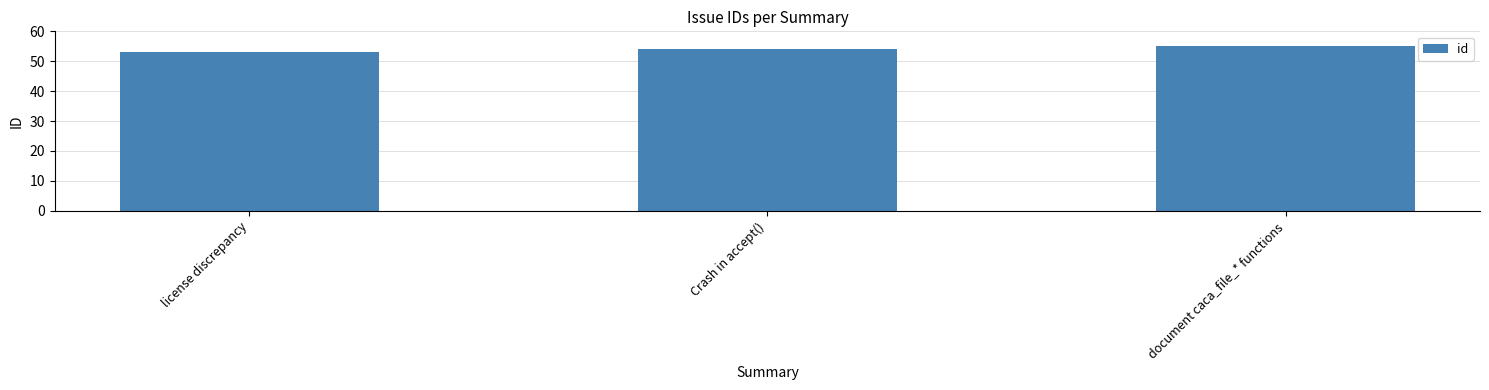

What is the ratio of the value at Crash in accept() to the value at license discrepancy?

1.0